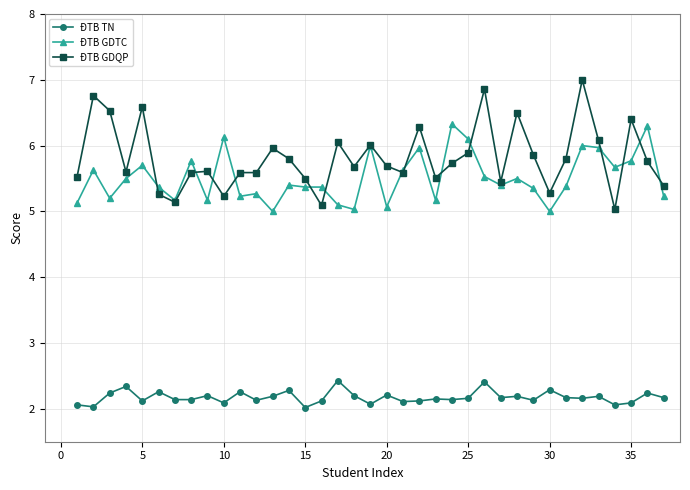

At how many categories does at least one series exceed 2?

37